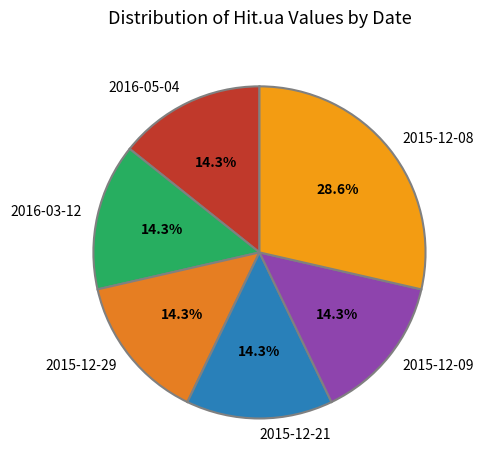

How many slices are in this pie chart?

6